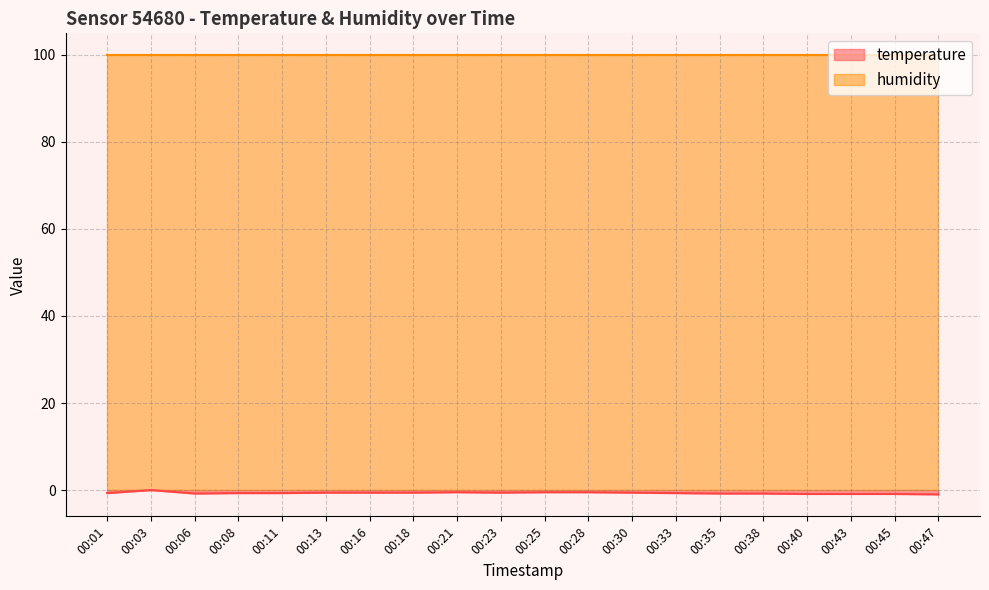

The value at 00:28 is -0.2. True or false?

False